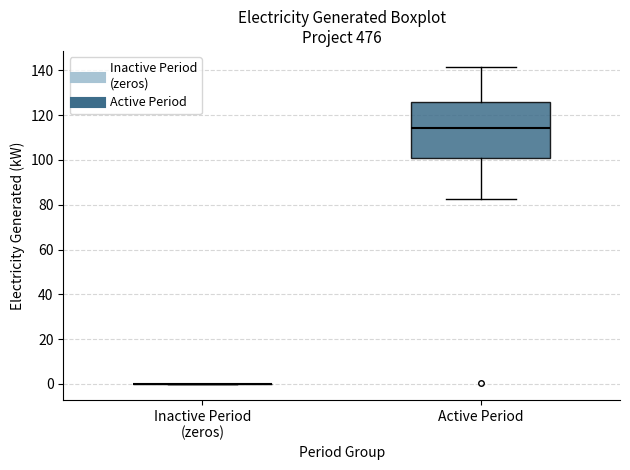

Comparing the boxes themselves (not the whiskers), which one is the tallest?

Active Period